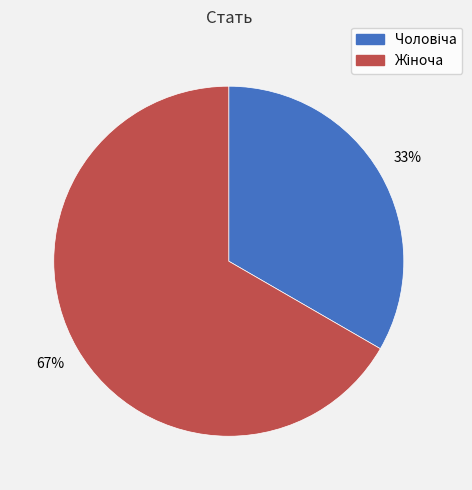

Is there any slice that represents more than half of the pie?

Yes